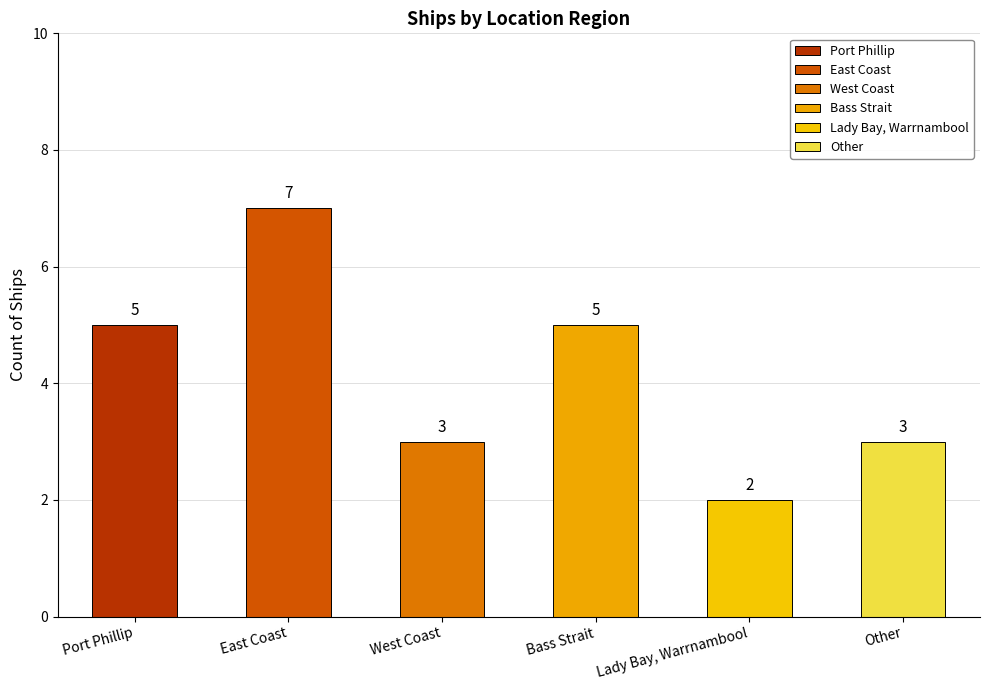

What is the ratio of the value at West Coast to the value at Bass Strait?

0.6